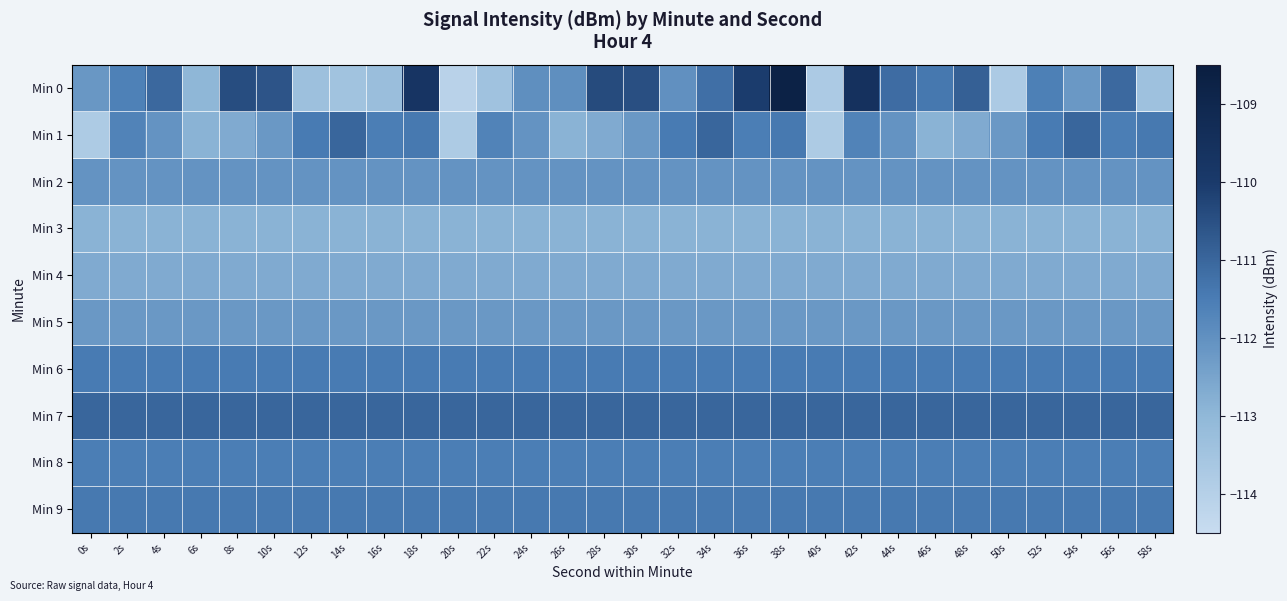

Which has a higher value, 46s or 4s?

4s